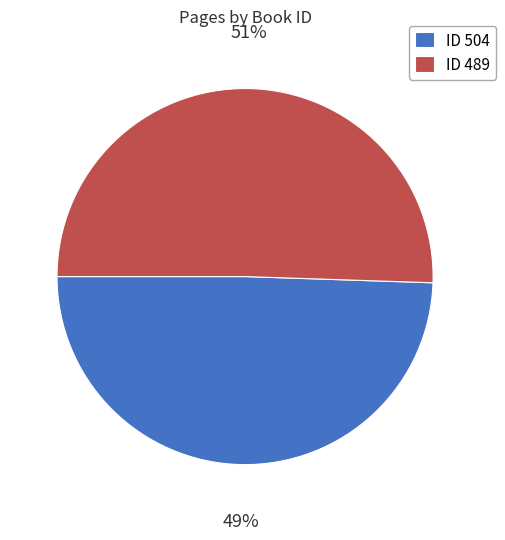

Rank the categories by value from highest to lowest.

ID 489, ID 504